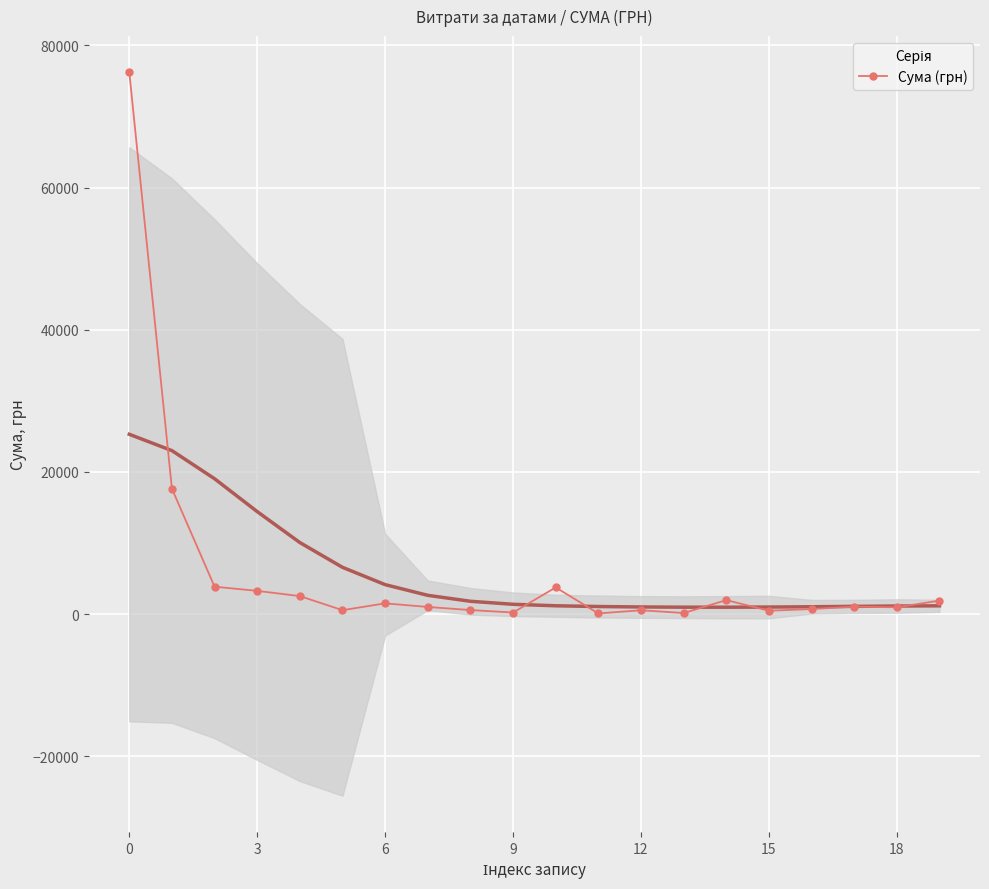

What is the maximum value for Сума (грн)?

76202.7